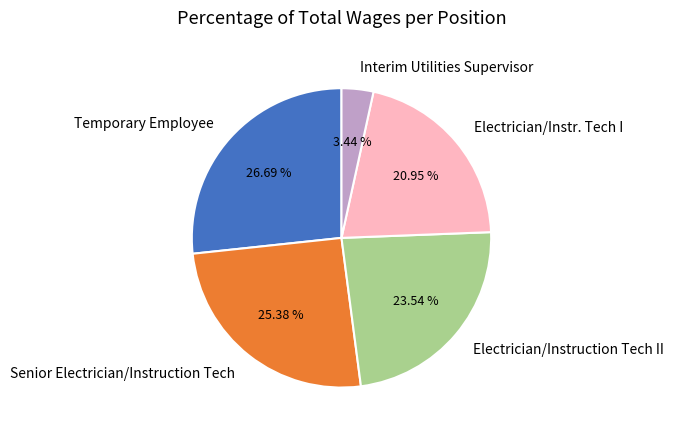

Between Interim Utilities Supervisor and Electrician/Instruction Tech II, which is larger?

Electrician/Instruction Tech II